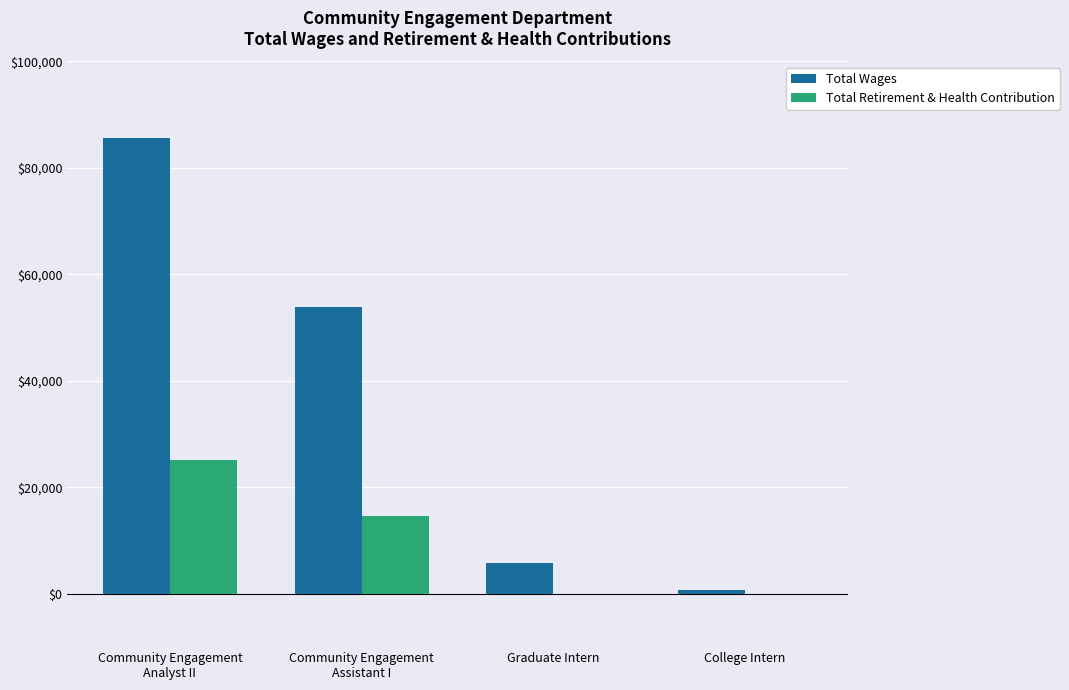

Which series has the largest total across all categories?

Total Wages